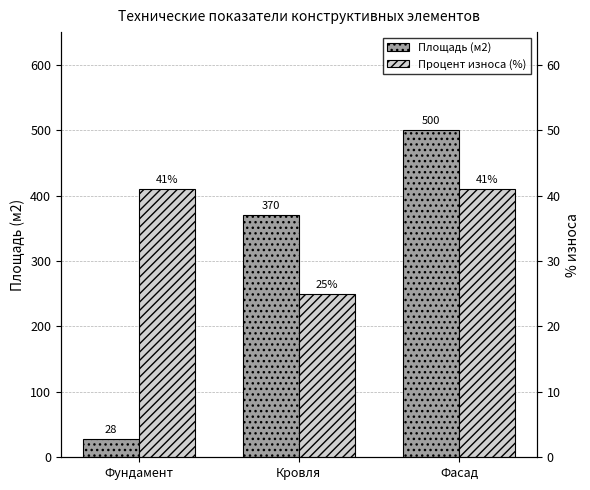

Which series has the largest total across all categories?

Площадь (м2)